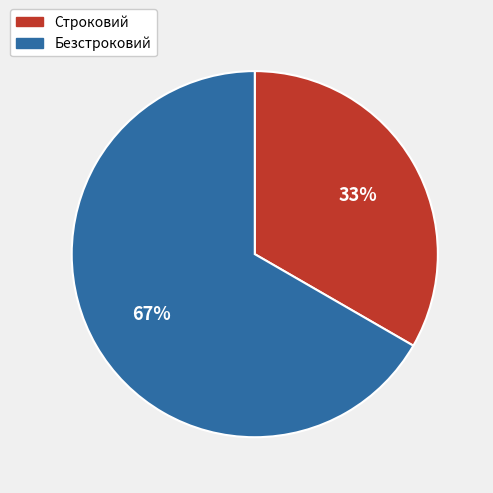

To the nearest percent, what portion does Безстроковий represent?

67%